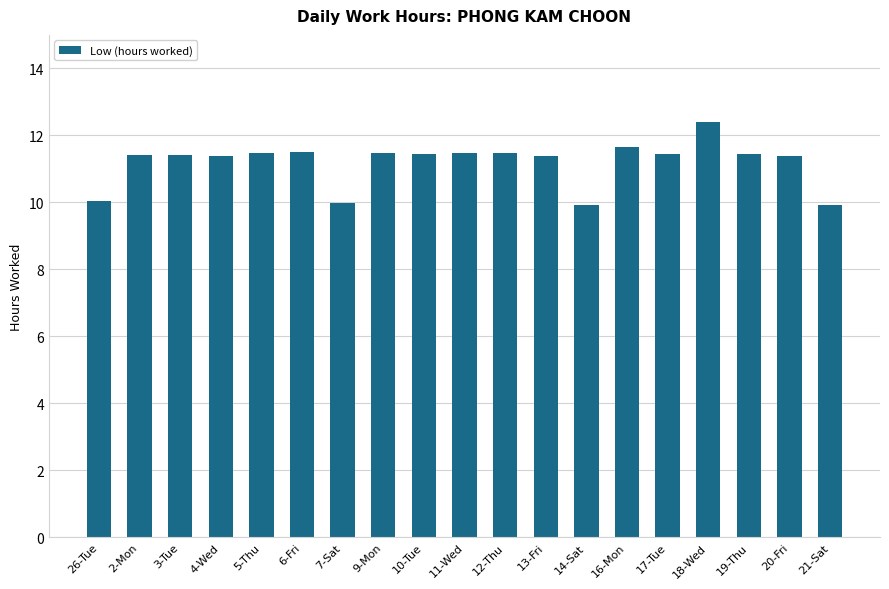

What is the difference between the maximum and minimum values?

2.5